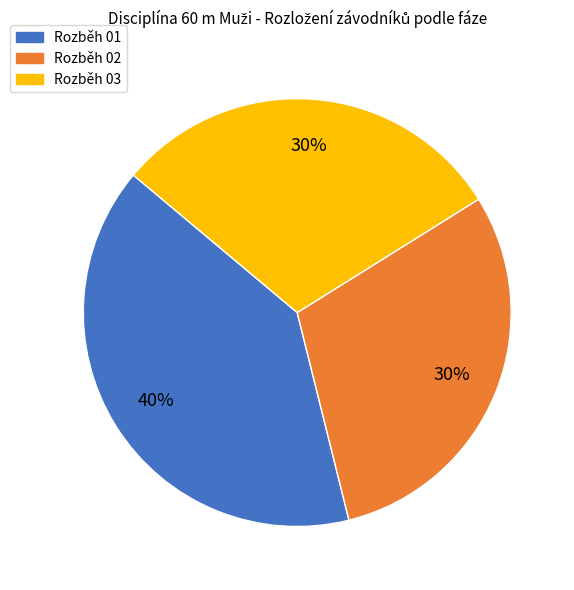

Does any single category account for the majority?

No